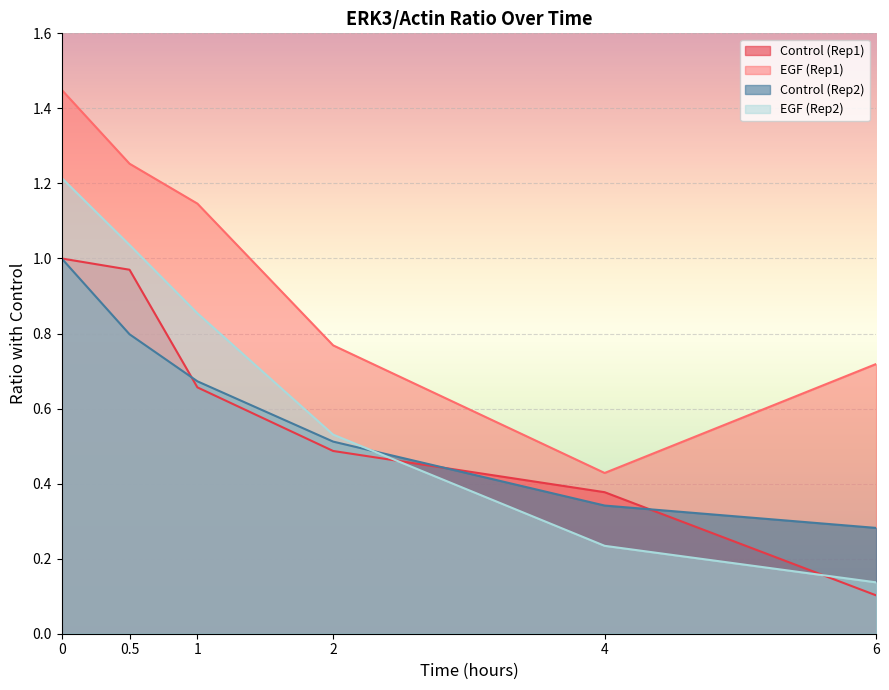

Which series has the largest total across all categories?

EGF (Rep1)